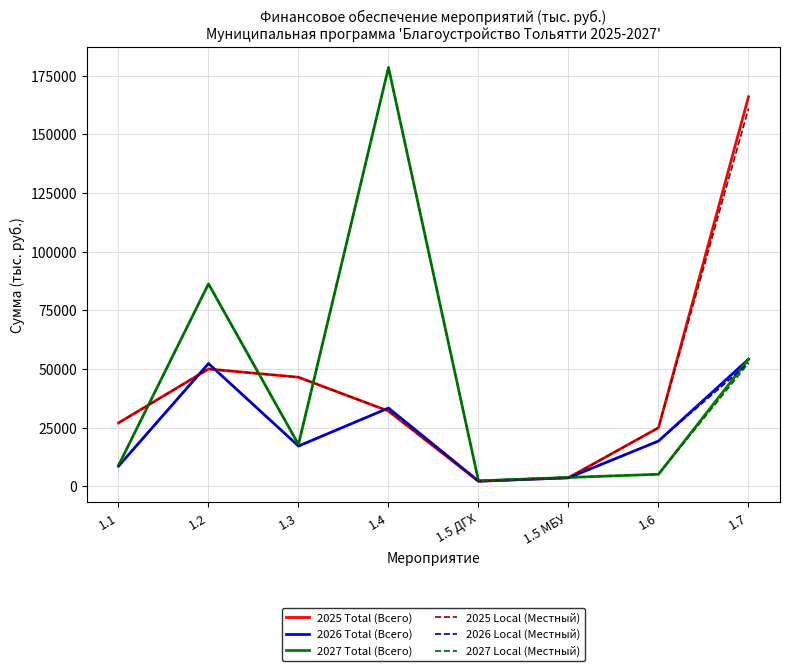

What is the maximum value shown in the chart?

178477